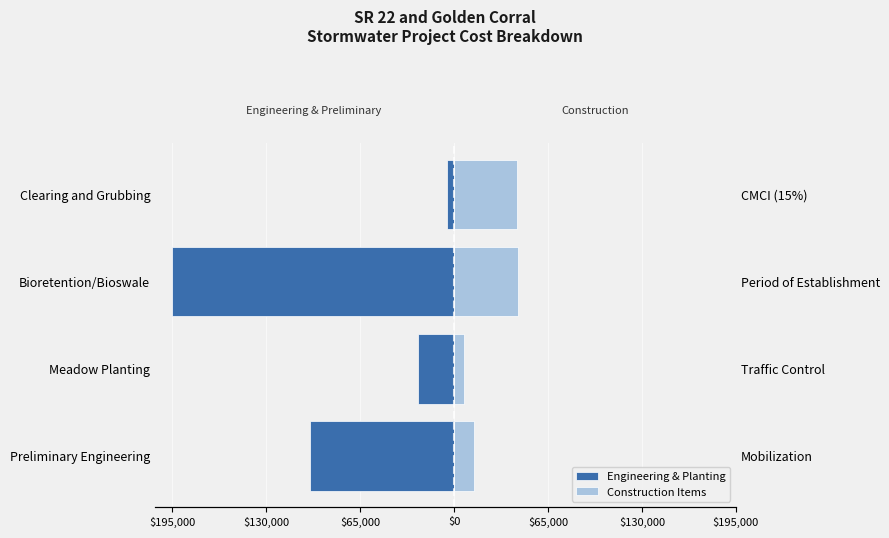

What are all the series names shown in the legend?

Engineering & Planting, Construction Items